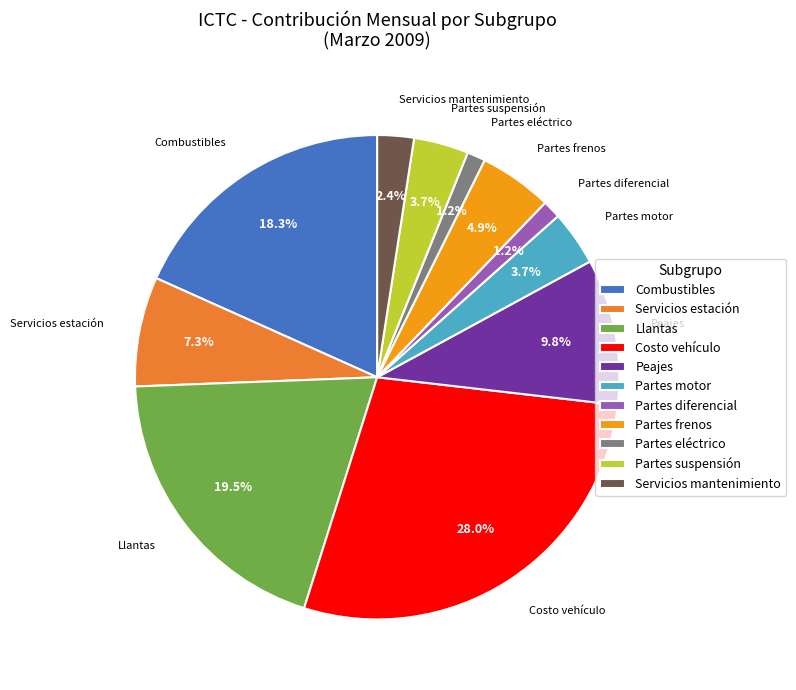

Count the number of slices in the pie.

11